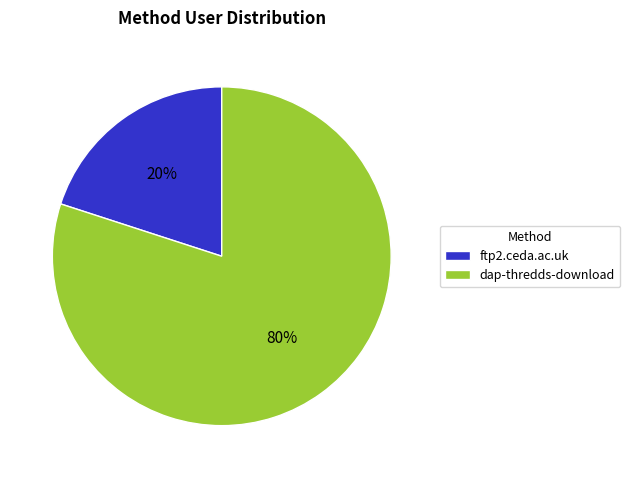

How many segments does this pie chart have?

2